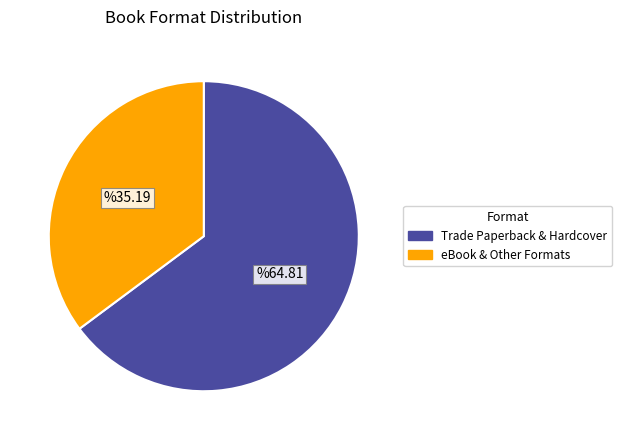

Which has a higher value, Trade Paperback & Hardcover or eBook & Other Formats?

Trade Paperback & Hardcover